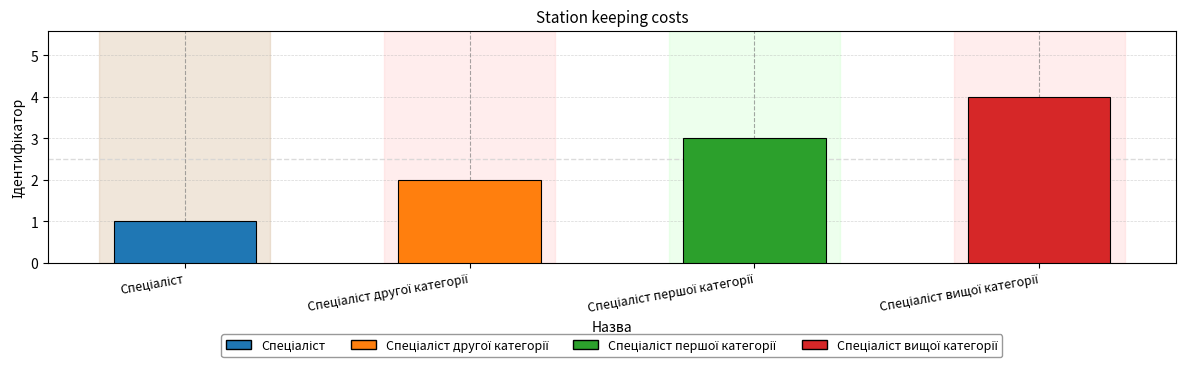

What is the sum of all values?

10